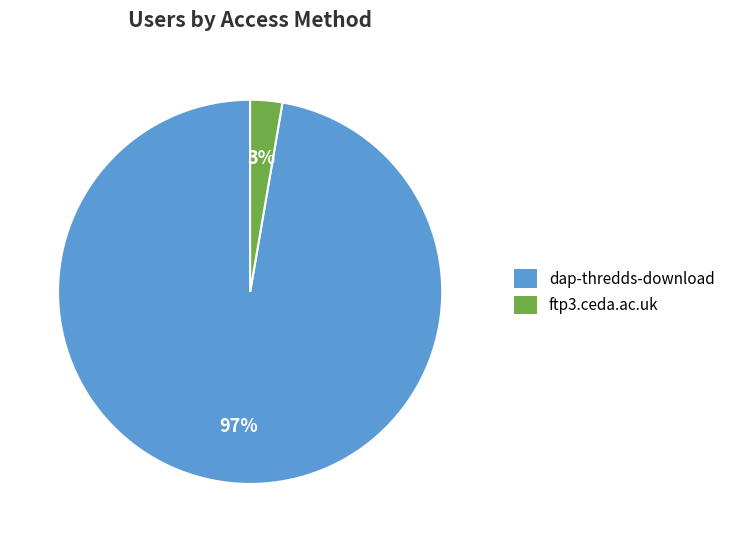

To the nearest percent, what percentage of the pie is ftp3.ceda.ac.uk?

3%